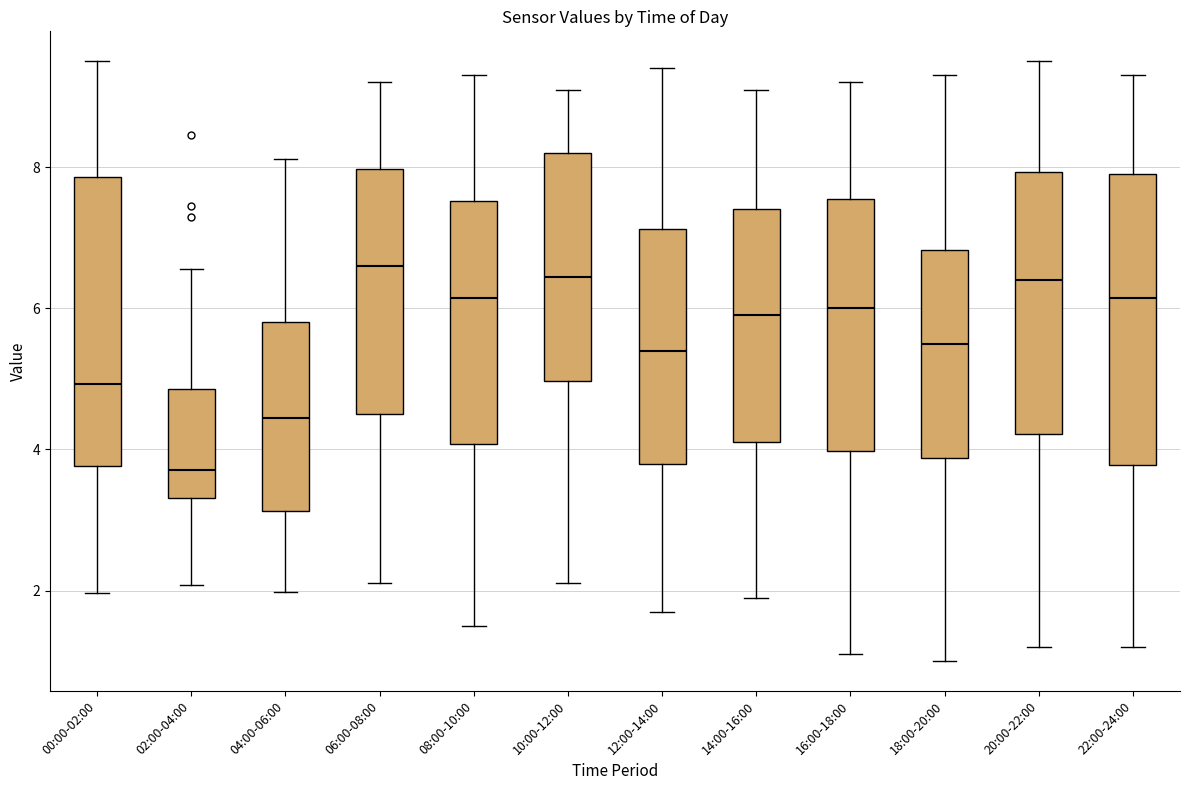

Reading left to right, read every box against the y-axis: the position of its median line, the range the box covers, and the ends of its whiskers. The values are not printed on the chart, so give them approximately, as read against the axis.

00:00-02:00: median 5.0, box 3.8 to 7.8, whiskers 2.0 to 9.6
02:00-04:00: median 3.8, box 3.4 to 4.8, whiskers 2.0 to 6.6
04:00-06:00: median 4.4, box 3.2 to 5.8, whiskers 2.0 to 8.2
06:00-08:00: median 6.6, box 4.6 to 8.0, whiskers 2.2 to 9.2
08:00-10:00: median 6.2, box 4.0 to 7.6, whiskers 1.6 to 9.4
10:00-12:00: median 6.4, box 5.0 to 8.2, whiskers 2.2 to 9.2
12:00-14:00: median 5.4, box 3.8 to 7.2, whiskers 1.8 to 9.4
14:00-16:00: median 6.0, box 4.2 to 7.4, whiskers 2.0 to 9.2
16:00-18:00: median 6.0, box 4.0 to 7.6, whiskers 1.2 to 9.2
18:00-20:00: median 5.6, box 3.8 to 6.8, whiskers 1.0 to 9.4
20:00-22:00: median 6.4, box 4.2 to 8.0, whiskers 1.2 to 9.6
22:00-24:00: median 6.2, box 3.8 to 8.0, whiskers 1.2 to 9.4